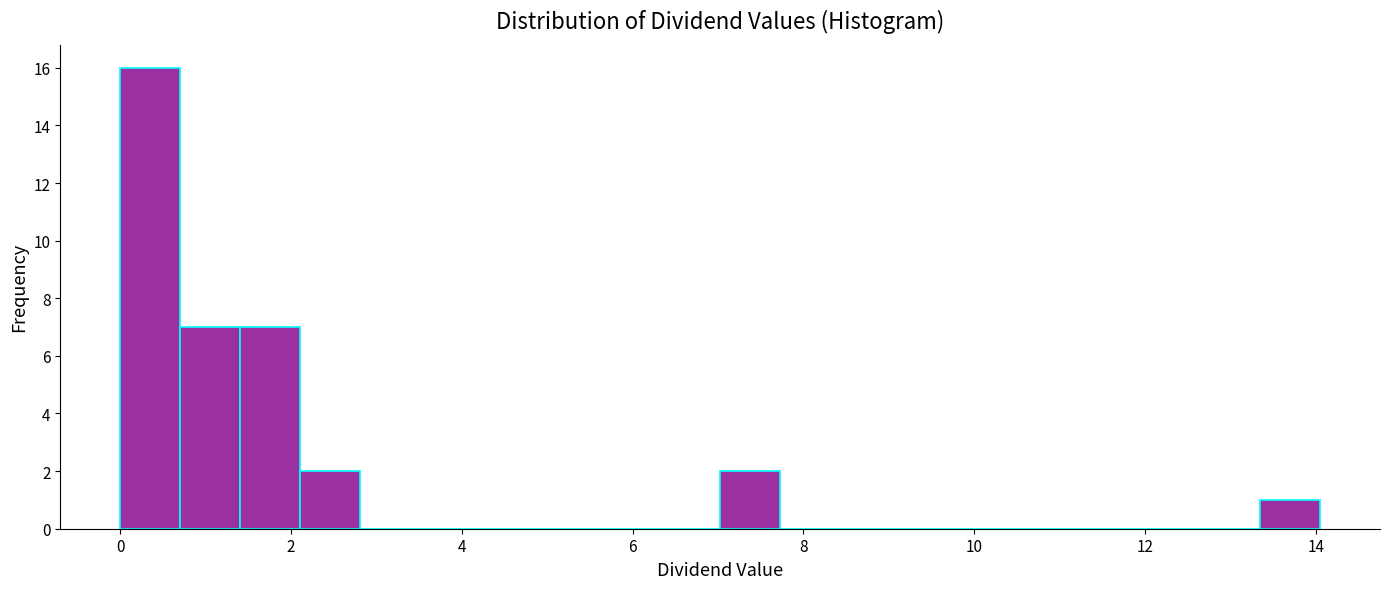

Around what value on the x-axis is the tallest bar? Give the approximate position of its centre, as read against the axis.

0.4